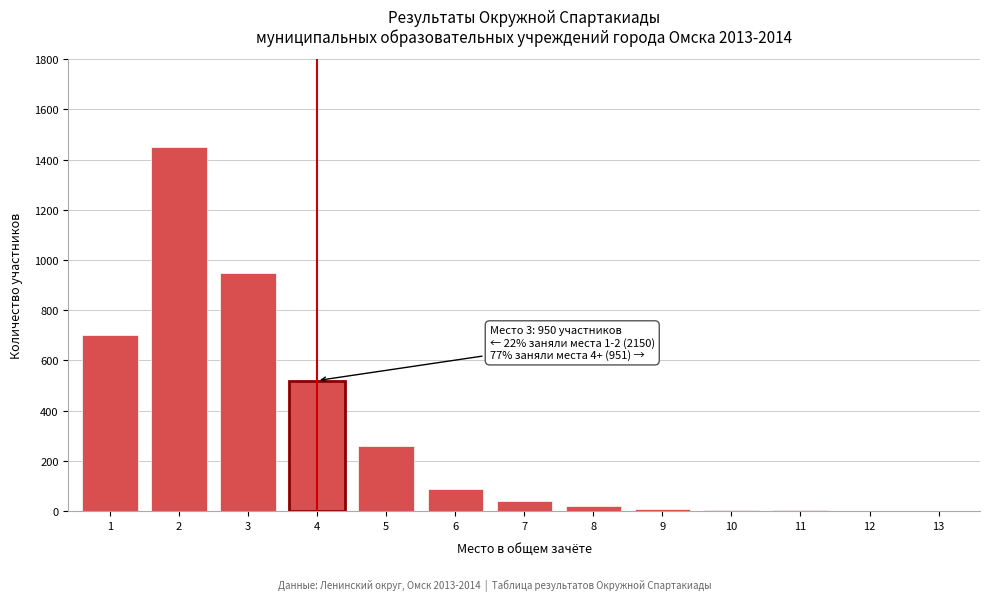

What is the maximum value shown in the chart?

1450